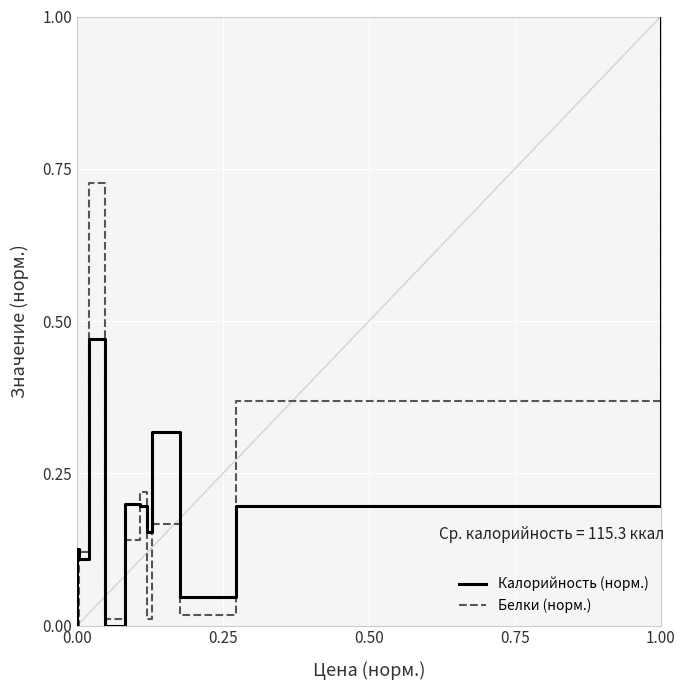

What is the label of the 4th point from the left?

0.75